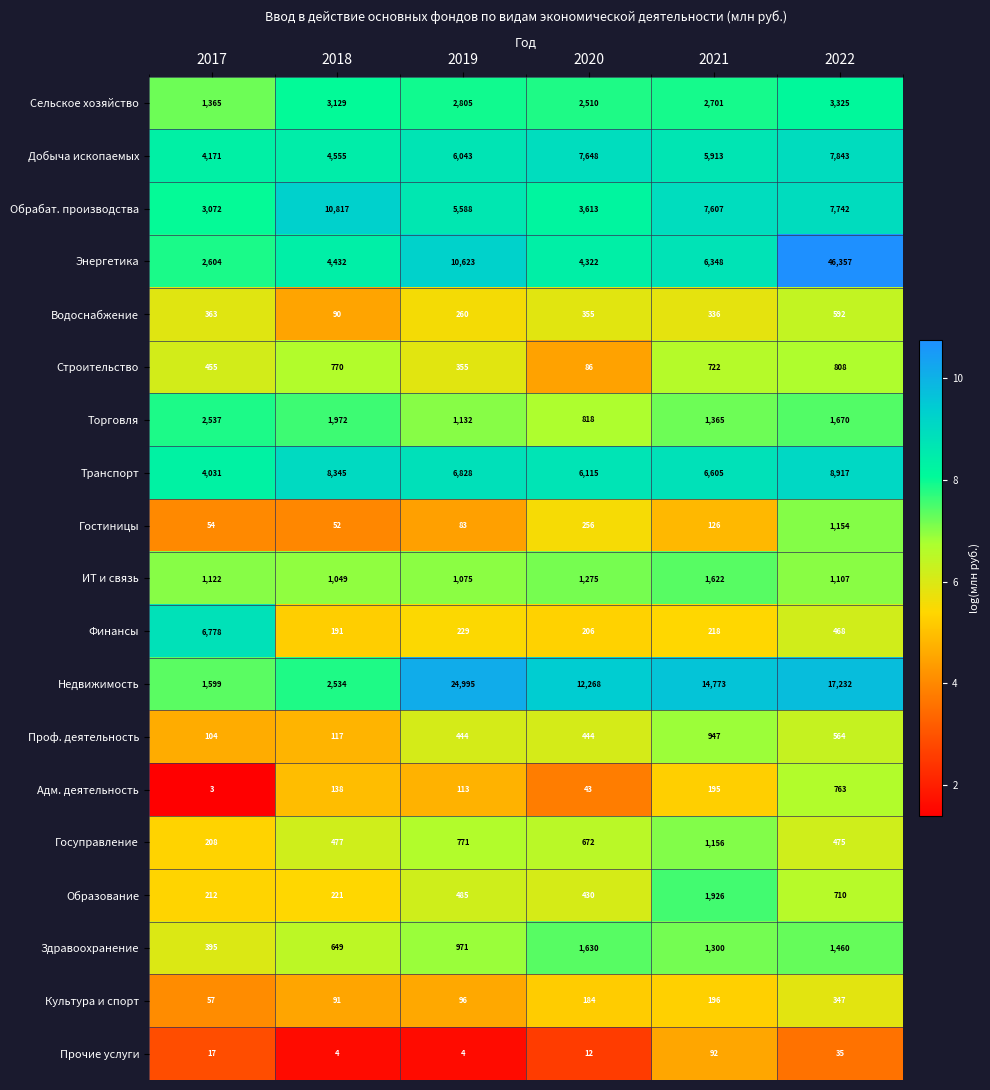

Rank the categories by Торговля value from lowest to highest.

2020, 2019, 2021, 2022, 2018, 2017